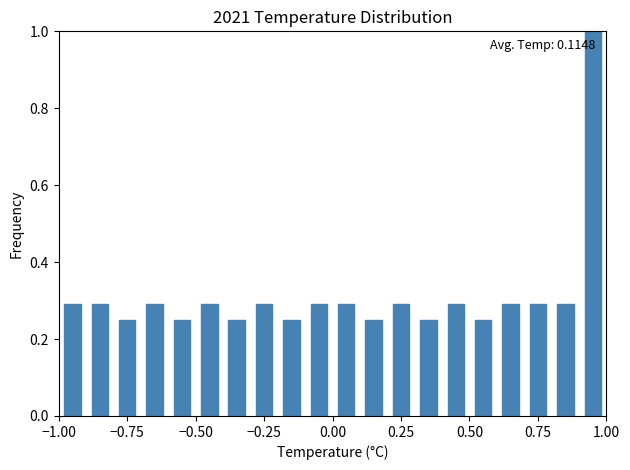

Read against the x-axis, roughly where is the centre of the tallest bar?

0.95